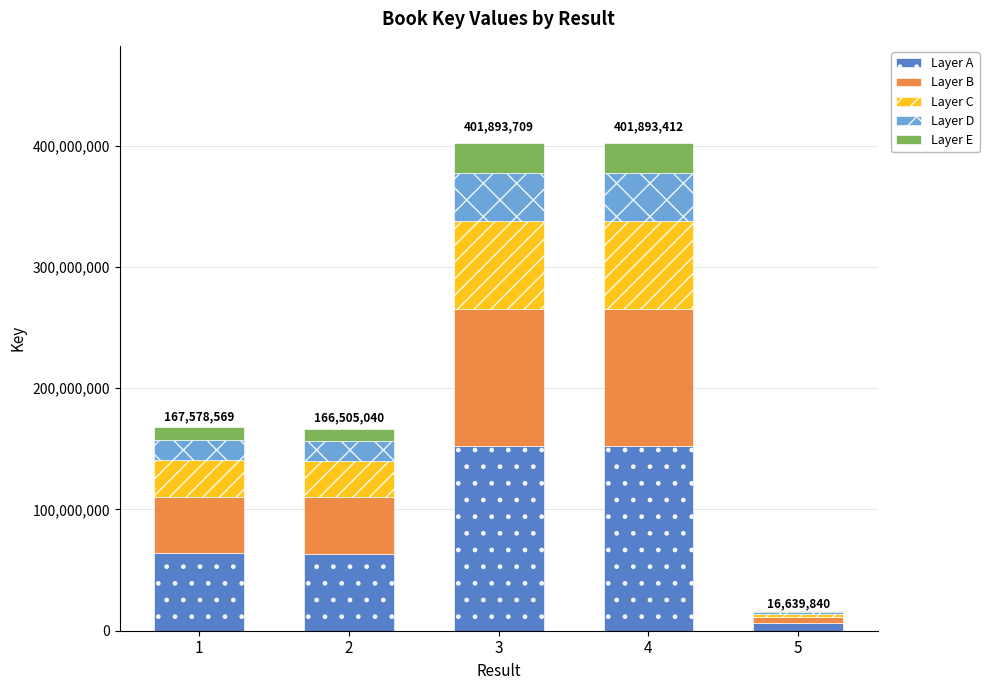

What is the total value across all series at 1?

167578569.0